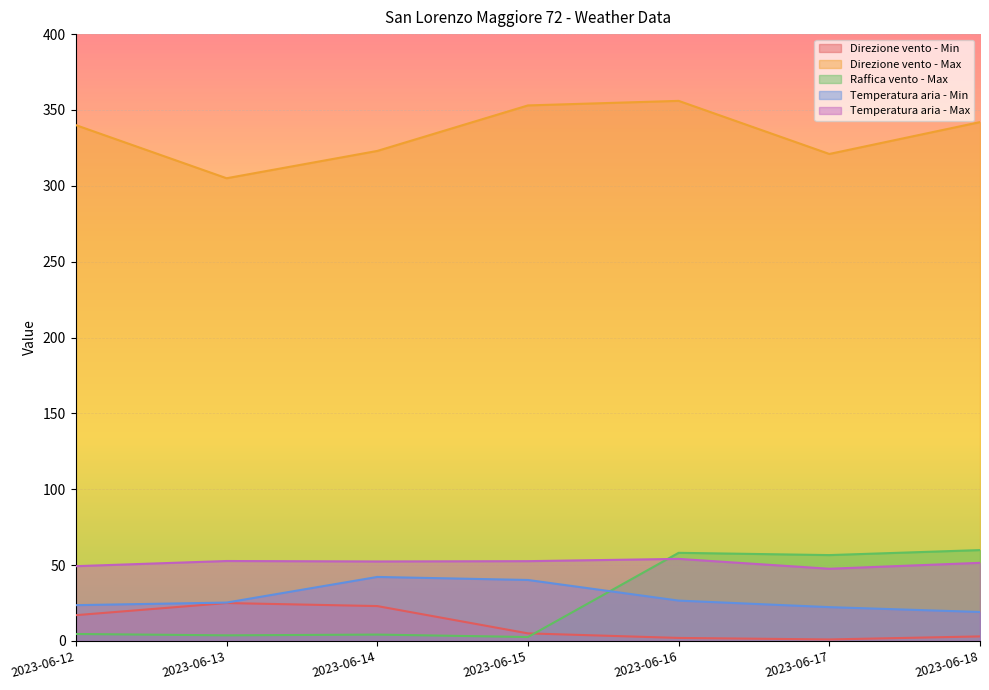

True or false: Temperatura aria - Max has a value of 52.7 at 2023-06-13.

True